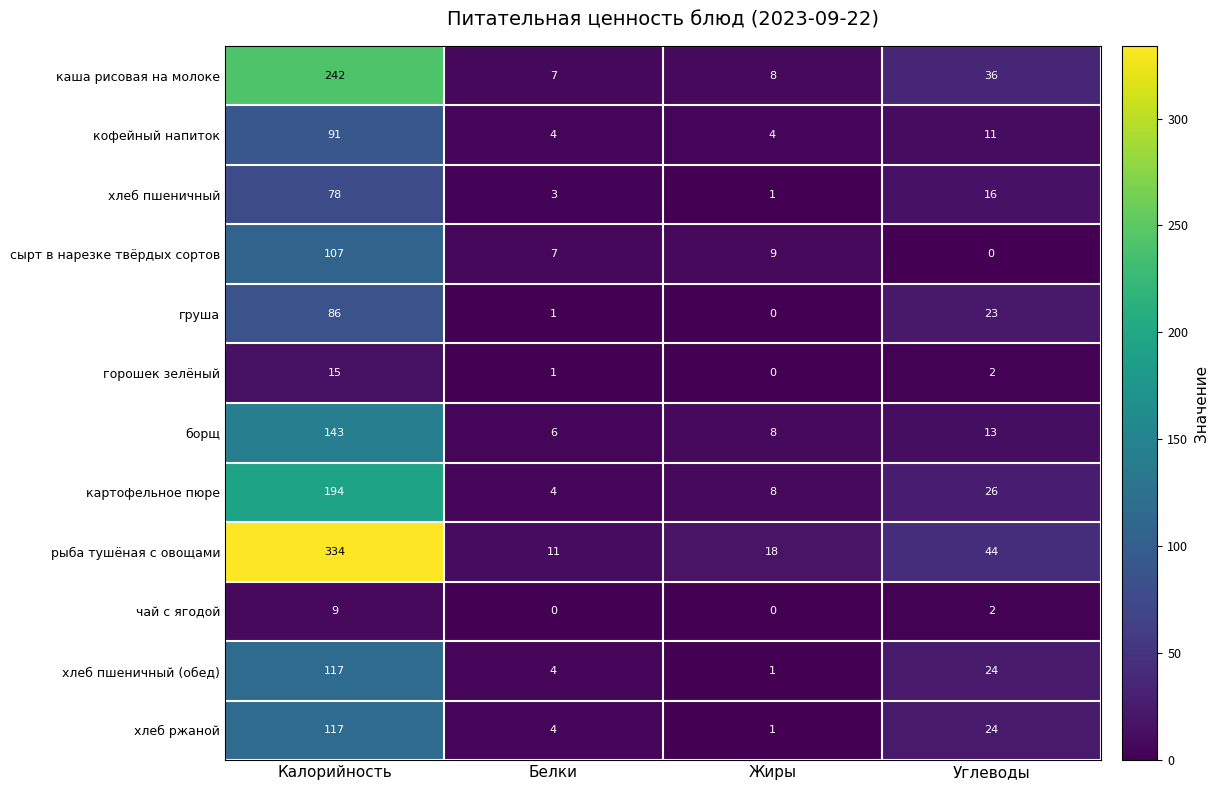

Which series has the widest spread of values?

рыба тушёная с овощами